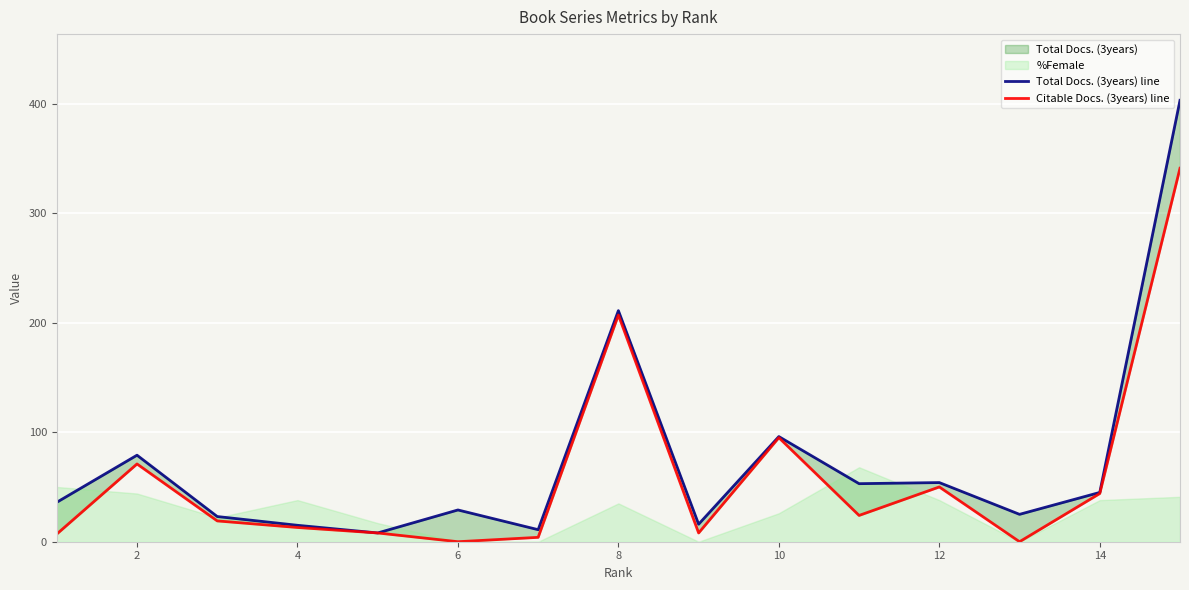

True or false: Citable Docs. (3years) line and Total Docs. (3years) line cross at least once.

False